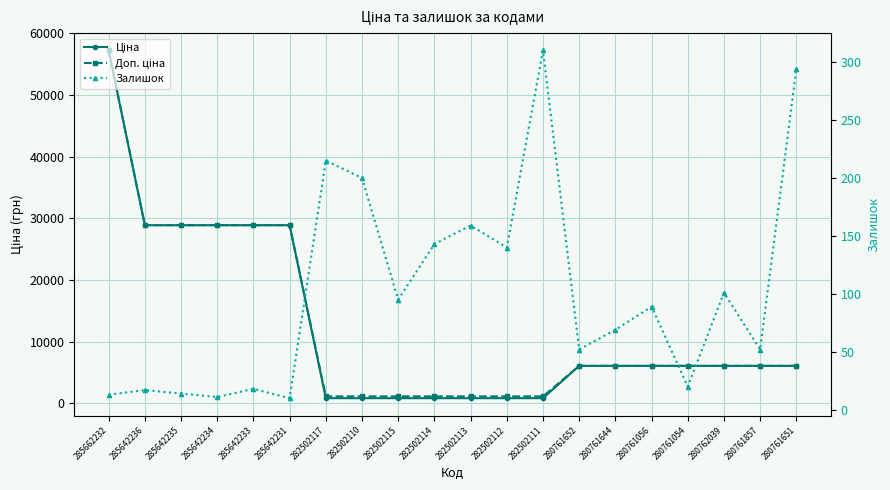

True or false: Доп. ціна and Залишок cross at least once.

False